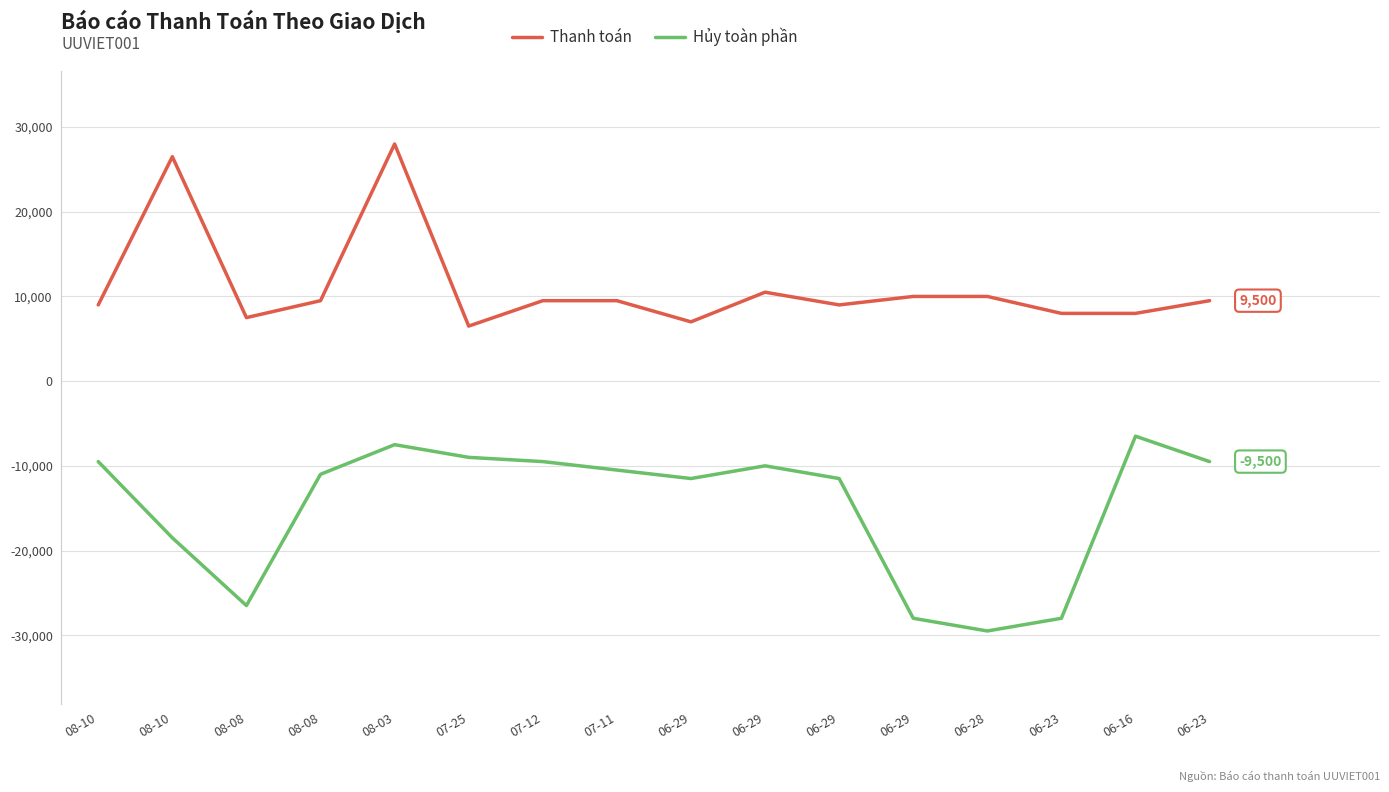

Between 08-08 and 07-11, which series saw the biggest shift?

Hủy toàn phần